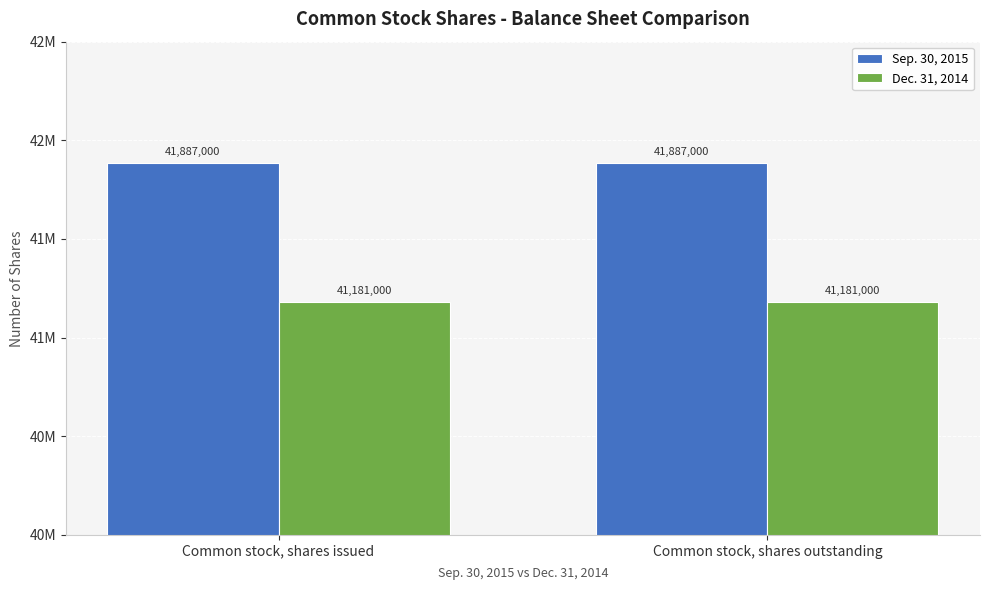

Does the chart contain any negative values?

No